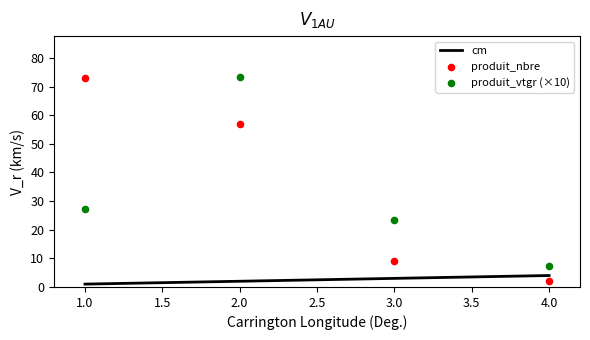

Which series reaches the maximum Y coordinate?

produit_vtgr (×10)